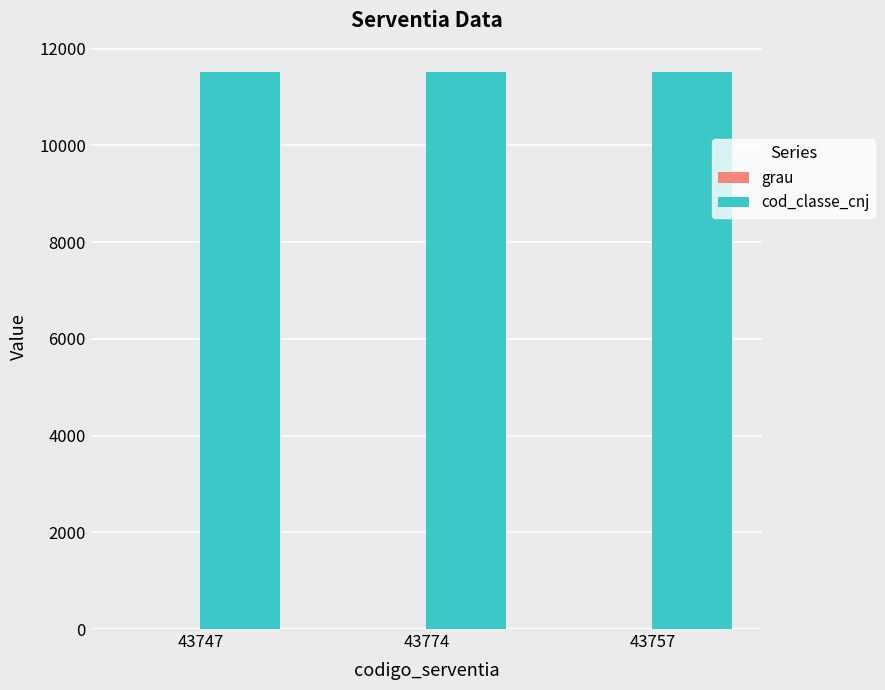

Which series has the largest total across all categories?

cod_classe_cnj